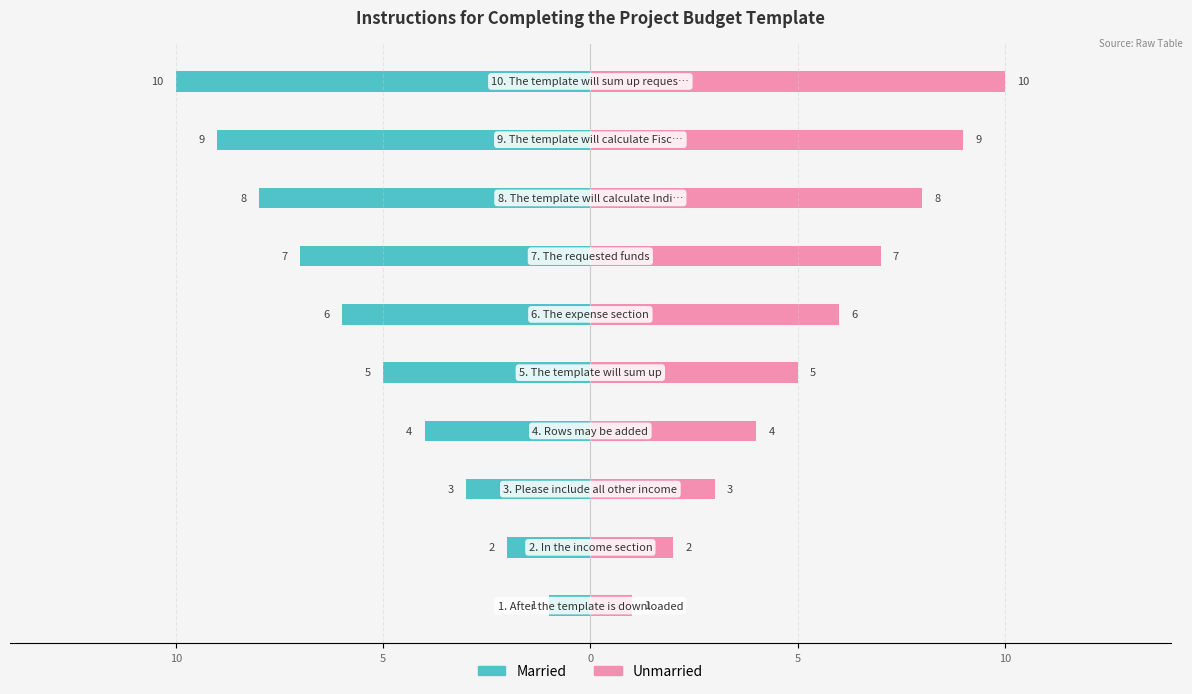

List the series in order of their peak value, lowest first.

Married, Unmarried